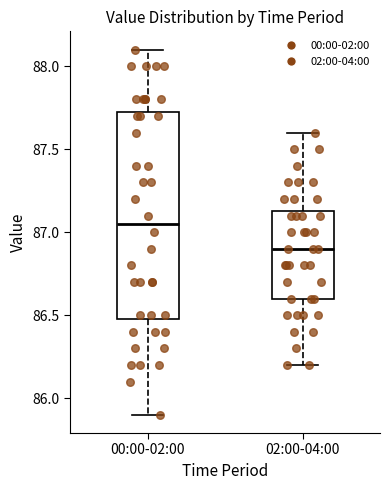

Comparing the boxes themselves (not the whiskers), which one is the tallest?

00:00-02:00